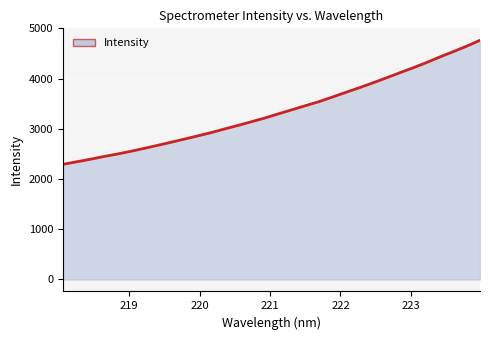

What is the greatest value displayed?

4762.6